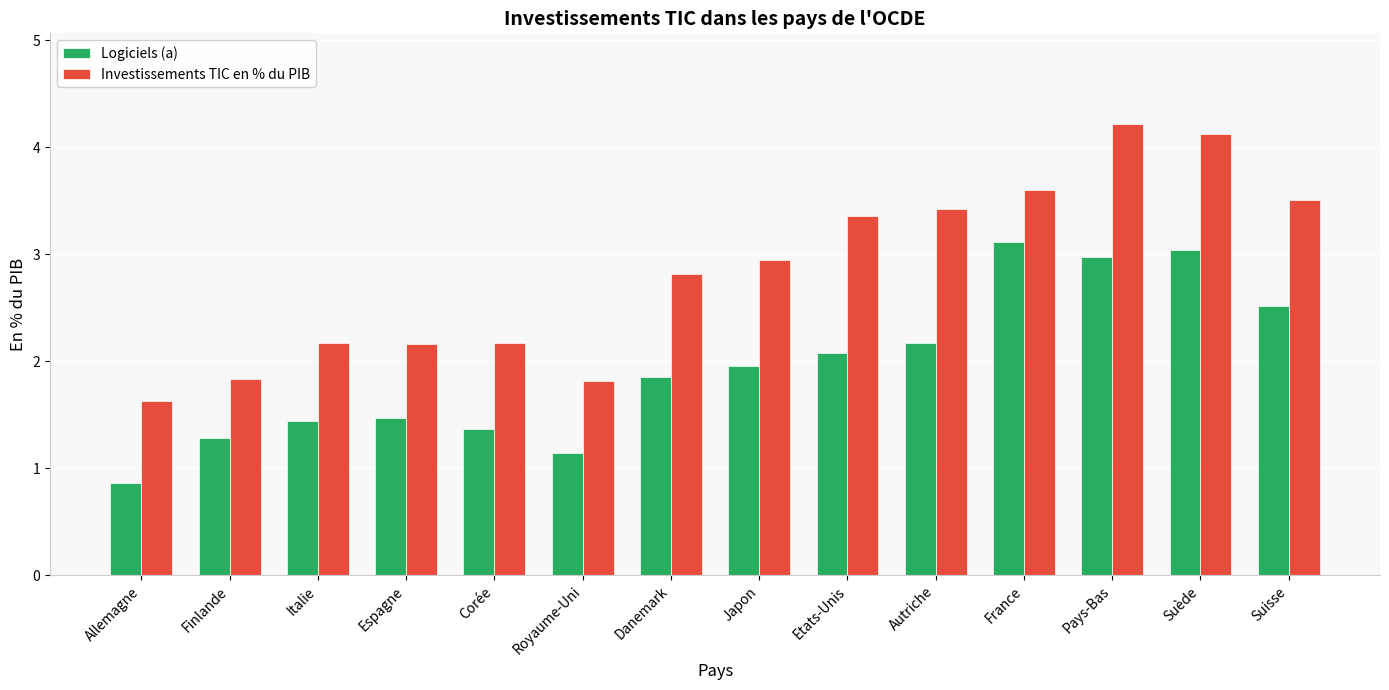

Rank the series at Royaume-Uni from lowest to highest value.

Logiciels (a), Investissements TIC en % du PIB